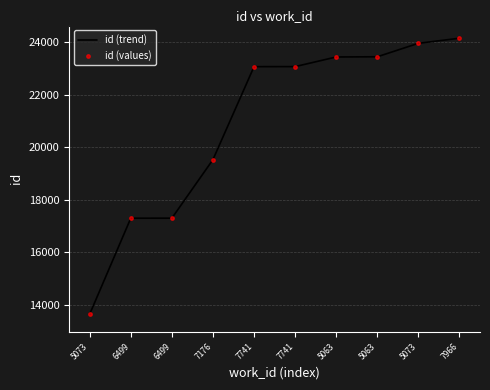

What is the average value of the id (trend) series?

20890